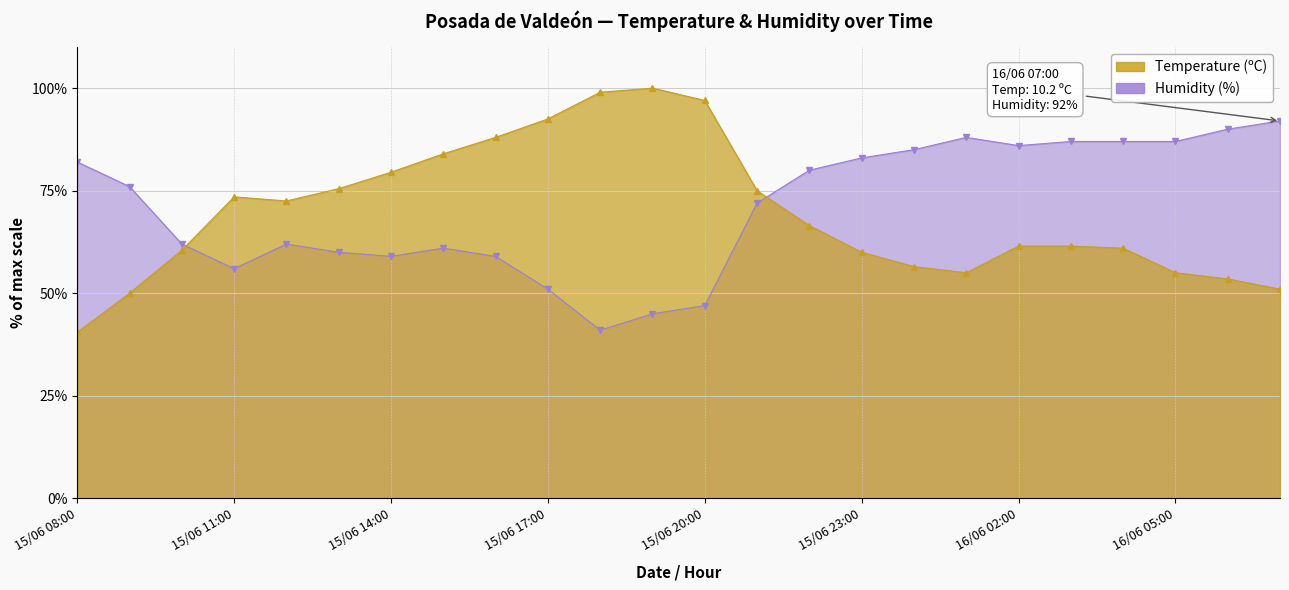

List the series in order of their overall mean, lowest first.

Temperature (ºC), Humidity (%)